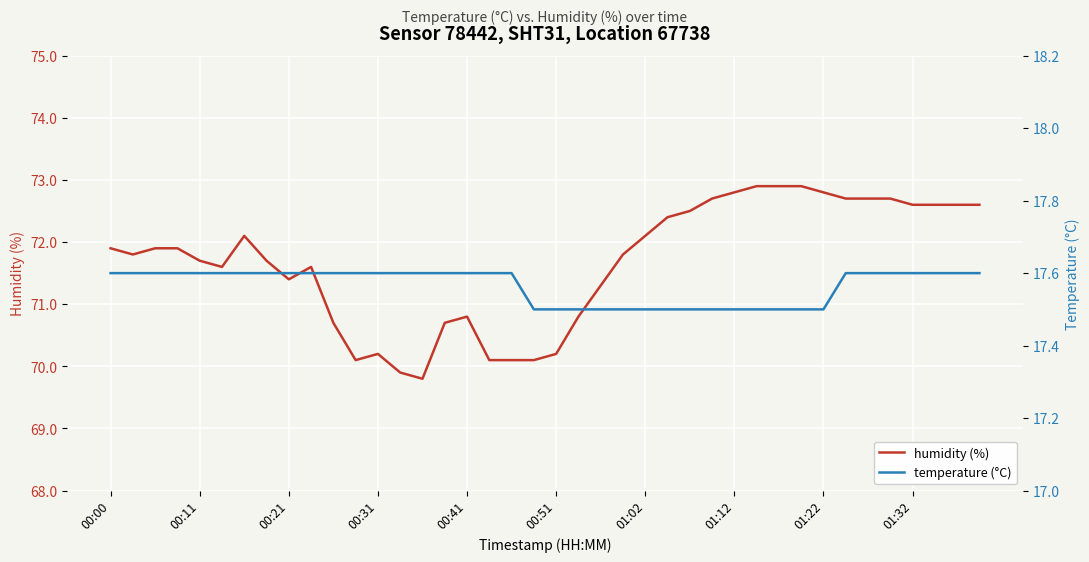

The temperature (°C) series shows 17.5 at 25. True or false?

True